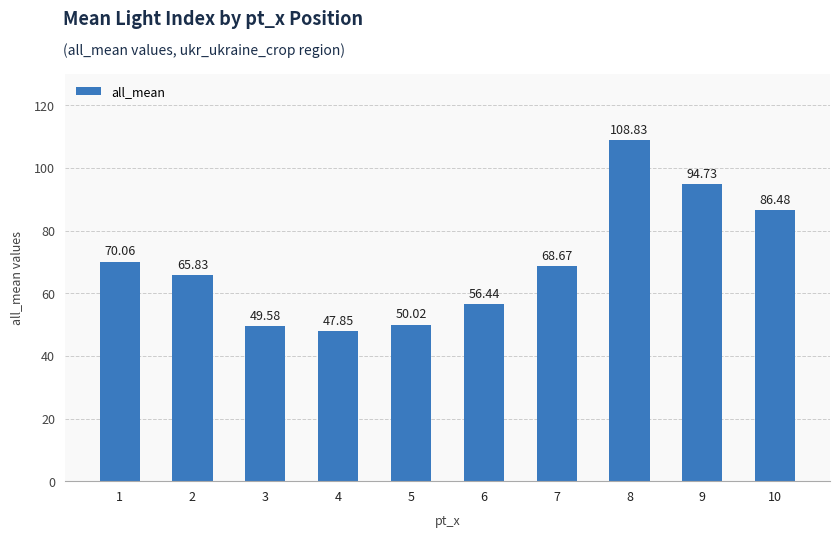

Rank the categories by value from lowest to highest.

4, 3, 5, 6, 2, 7, 1, 10, 9, 8